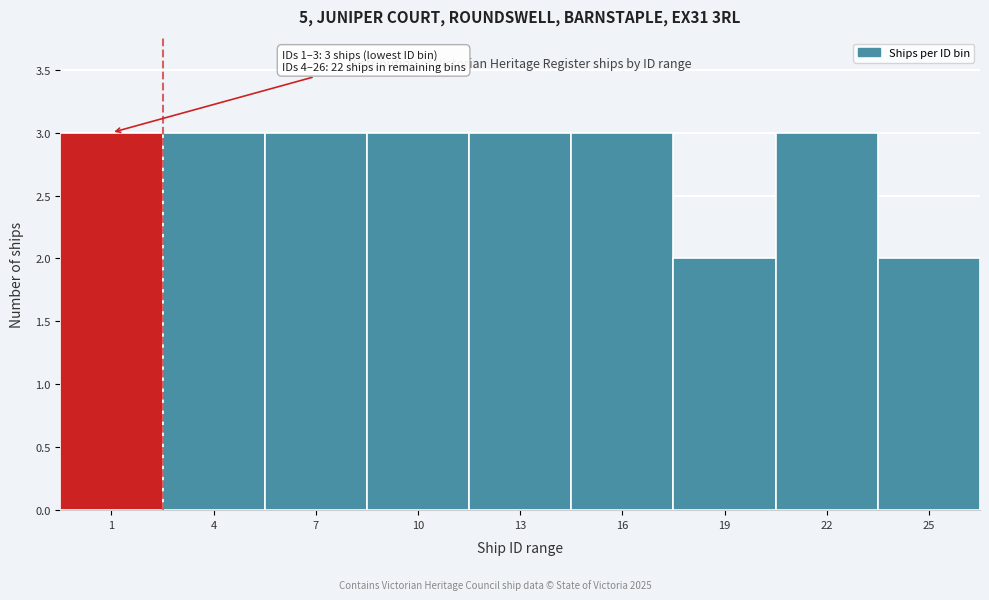

Reading right to left, extract all data points from this chart.

25=2	22=3	19=2	16=3	13=3	10=3	7=3	4=3	1=3